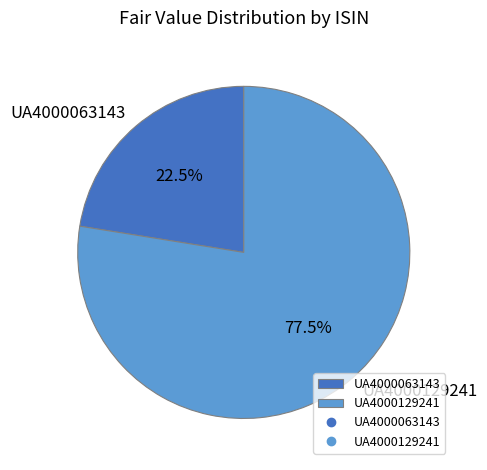

Between UA4000063143 and UA4000129241, which is larger?

UA4000129241